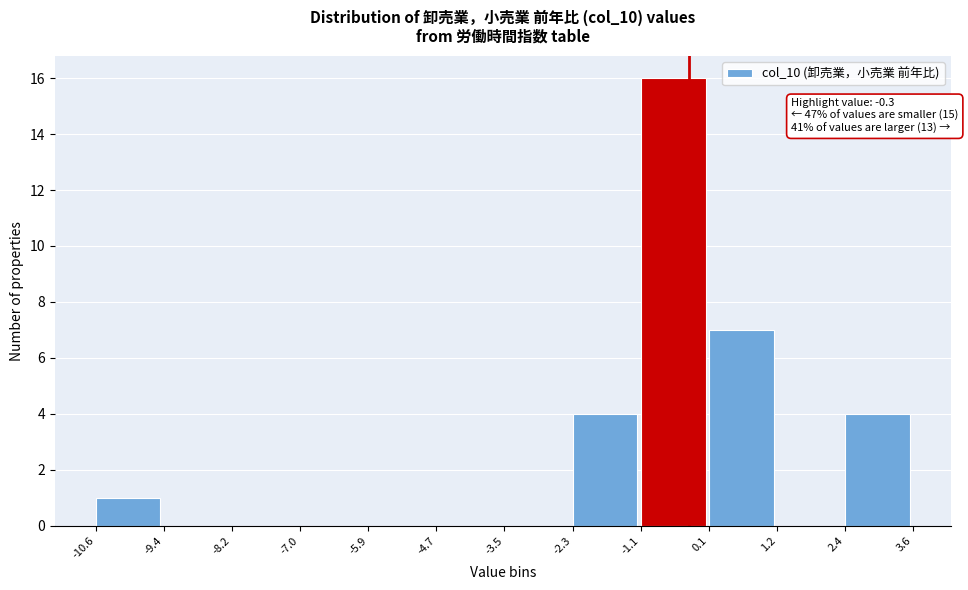

Over which range of the x-axis is the bar tallest?

-1.1 to 0.1